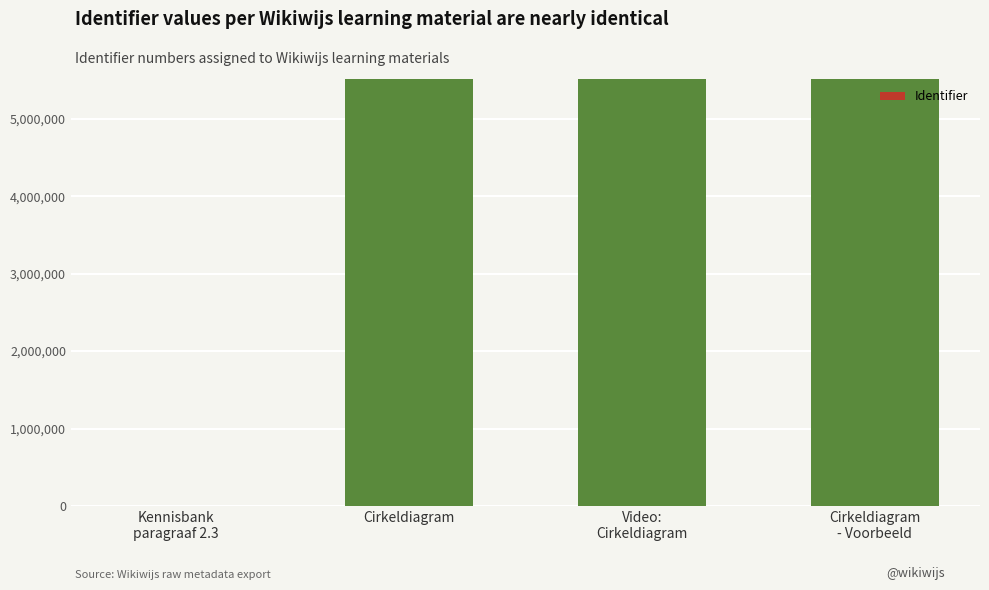

What is the change in value from Kennisbank
paragraaf 2.3 to Cirkeldiagram?

+5515778